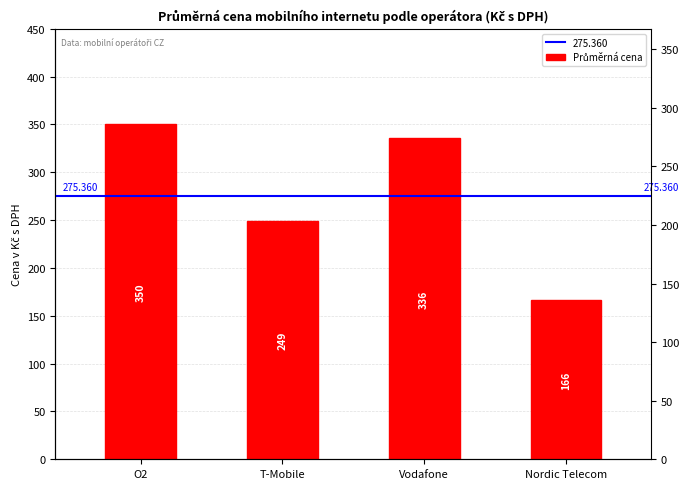

What is the greatest value displayed?

350